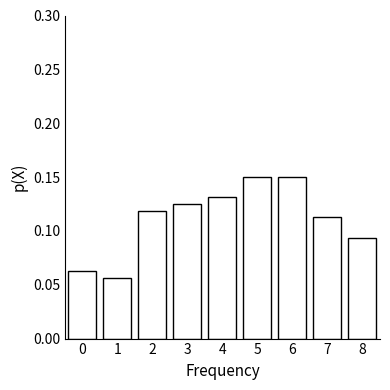

The value at 2 is 0.2. True or false?

False